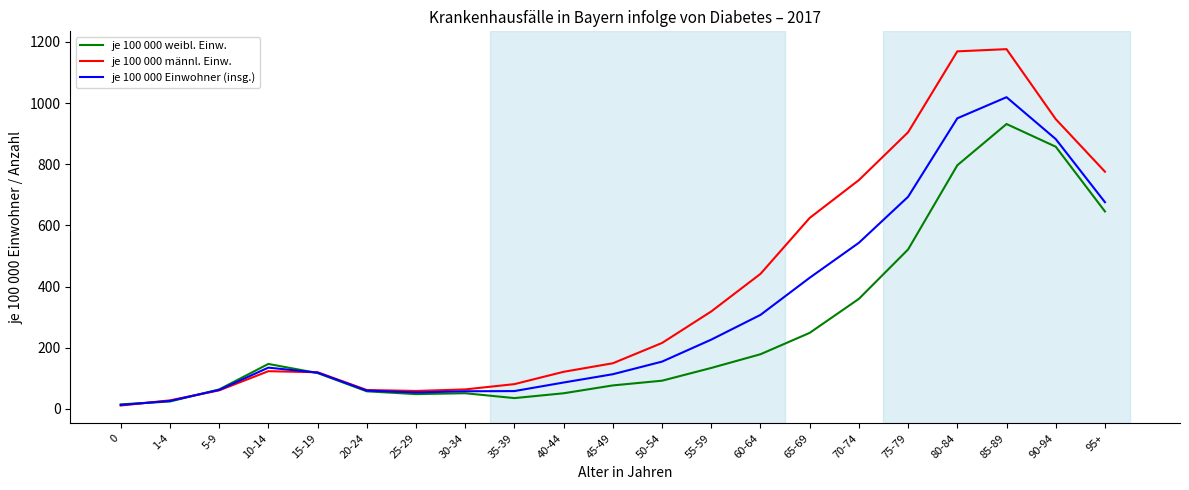

The je 100 000 männl. Einw. series shows 75.3 at 40-44. True or false?

False